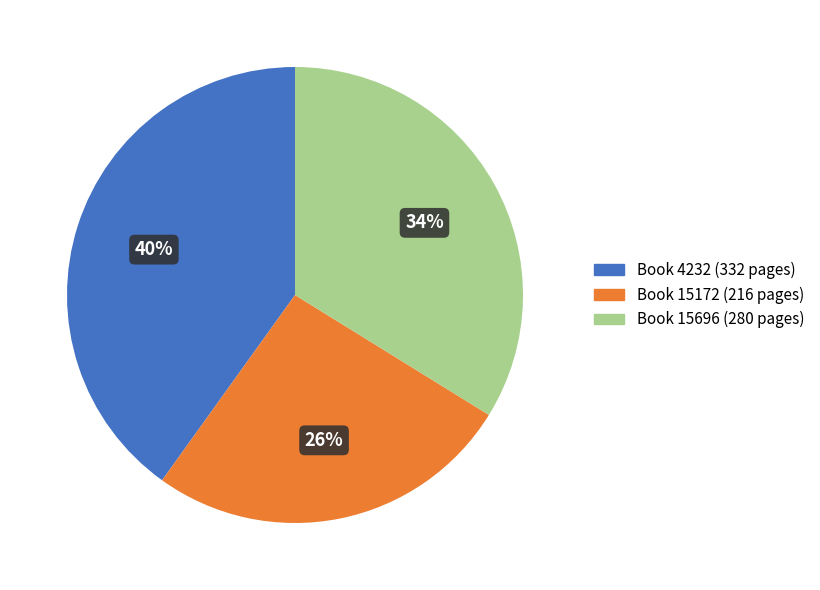

Is there a majority slice in this chart?

No